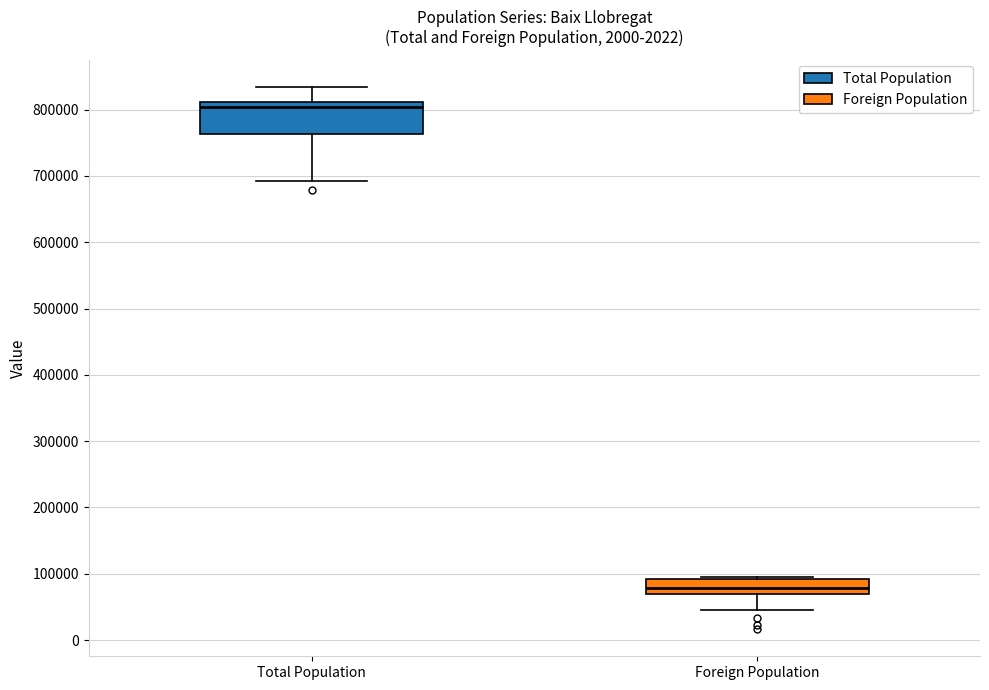

Reading left to right, transcribe this box plot: for each box, give where its median line is, the range the box spans, and where its two whiskers end, as read against the y-axis. The values are not printed on the chart, so give them approximately, as read against the axis.

Total Population: median 800000, box 760000 to 810000, whiskers 690000 to 830000
Foreign Population: median 80000, box 70000 to 90000, whiskers 50000 to 100000